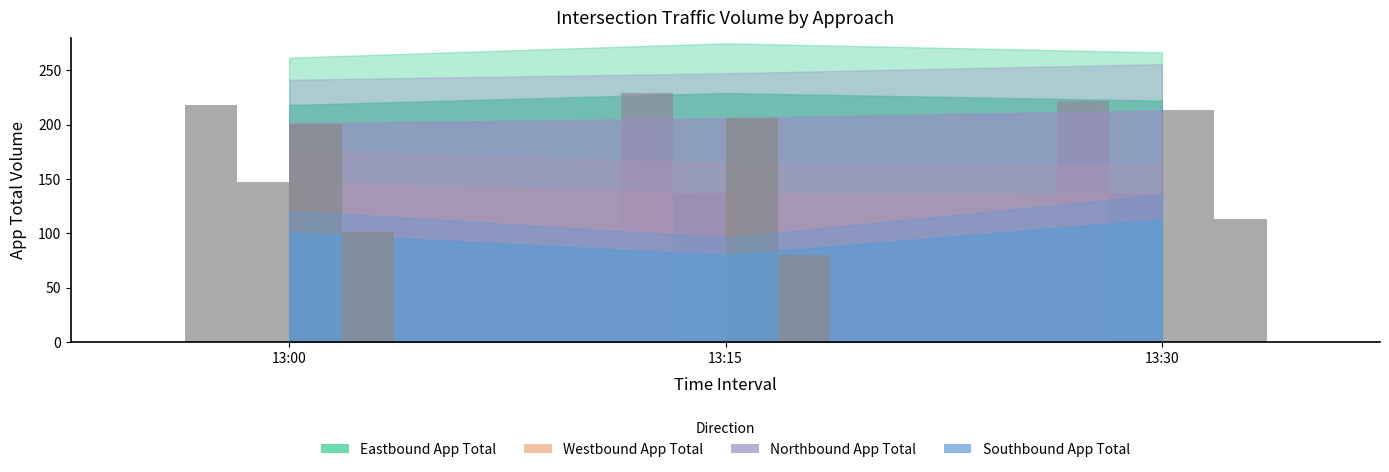

At 13:15, list the series in order from smallest to largest.

Southbound App Total, Westbound App Total, Northbound App Total, Eastbound App Total